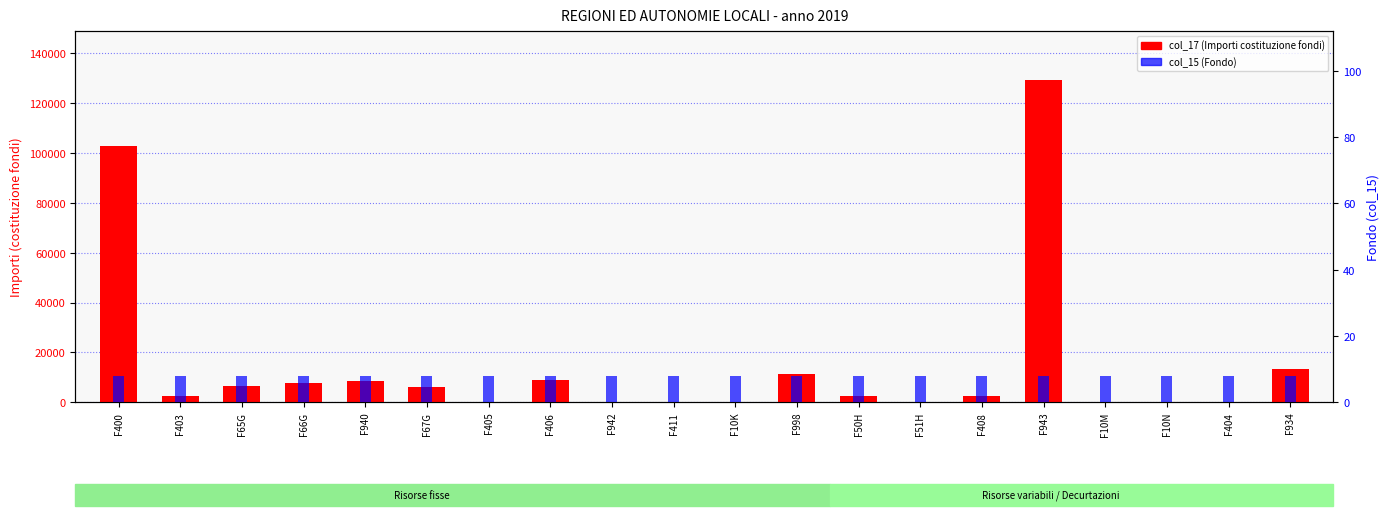

What position from the right is F65G?

18